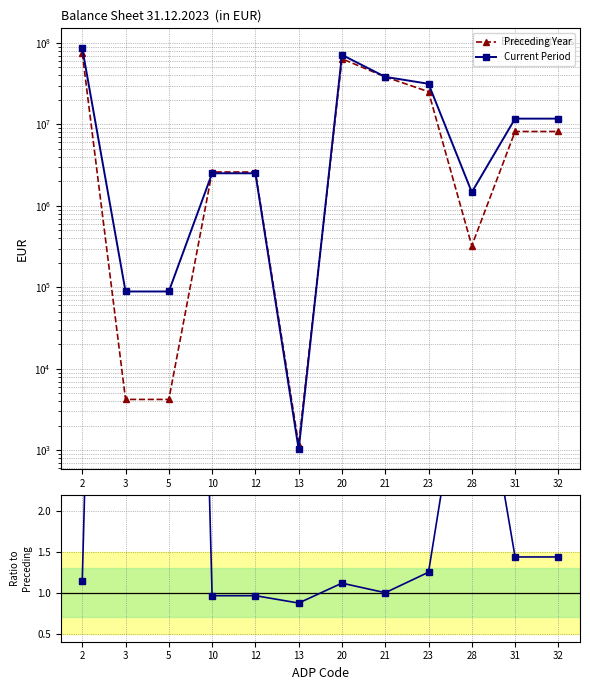

At 28, list the series in order from smallest to largest.

Ratio to Preceding, Preceding Year, Current Period